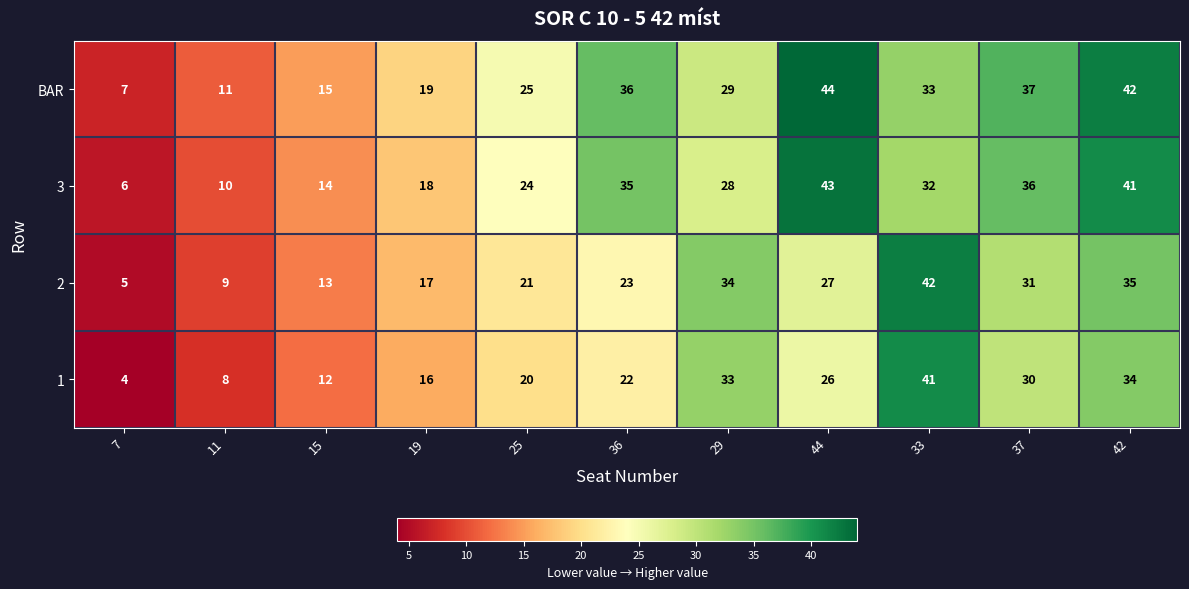

Rank the series at 7 from highest to lowest value.

BAR, 3, 2, 1